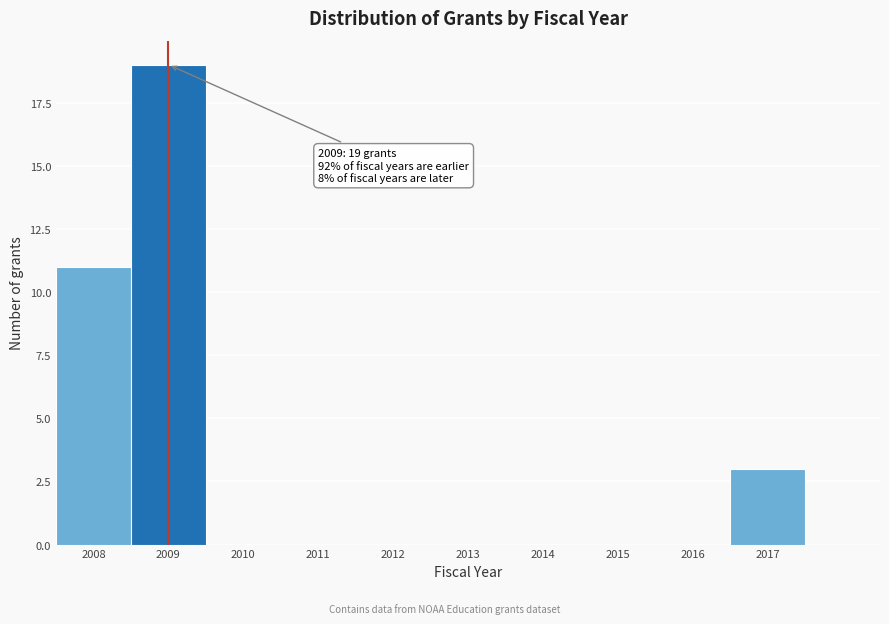

Over which range of the x-axis is the bar tallest?

2008.5 to 2009.5